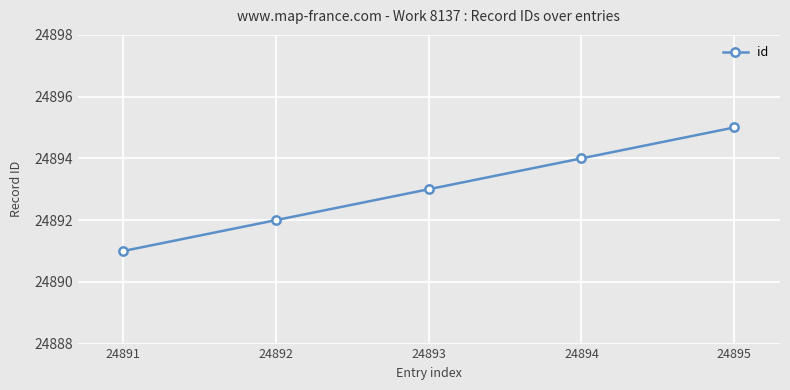

Which has a higher value, 24892 or 24894?

24894